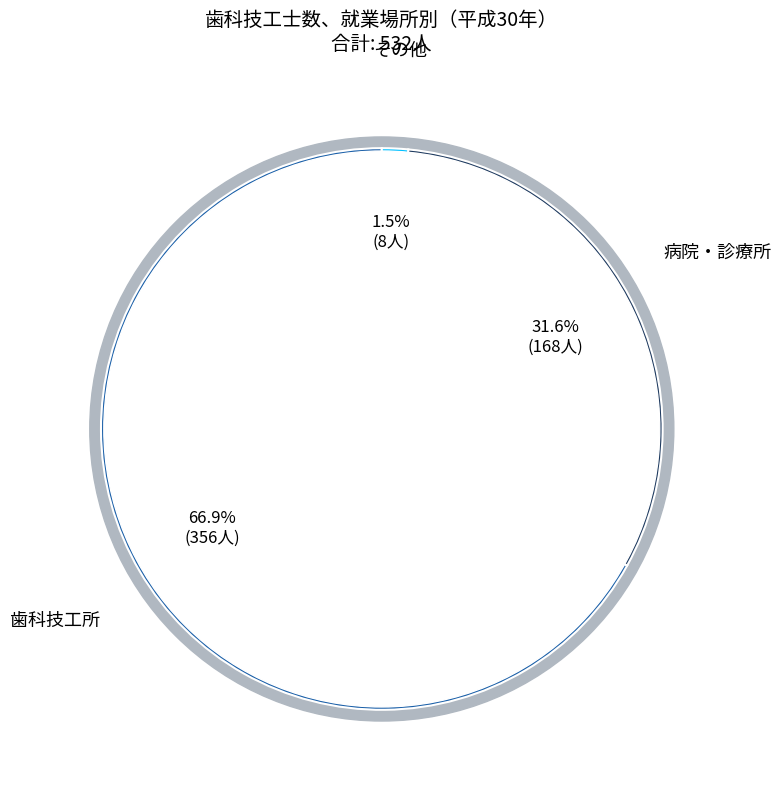

Does 歯科技工所 account for over 50% of the chart?

Yes